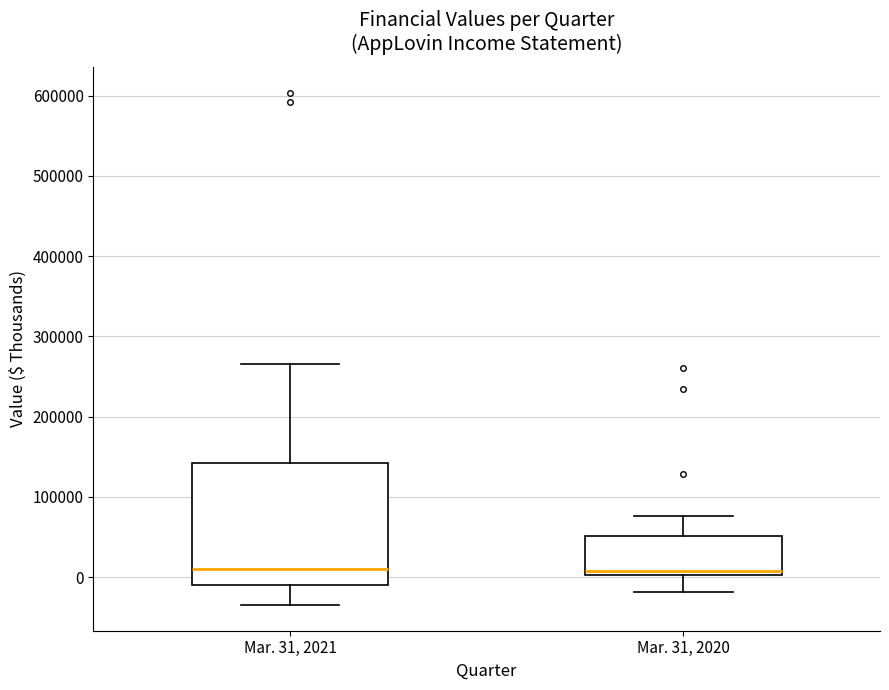

Where is the upper edge of the box for Mar. 31, 2020 on the y-axis? The values are not printed on the chart, so give them approximately, as read against the axis.

50000